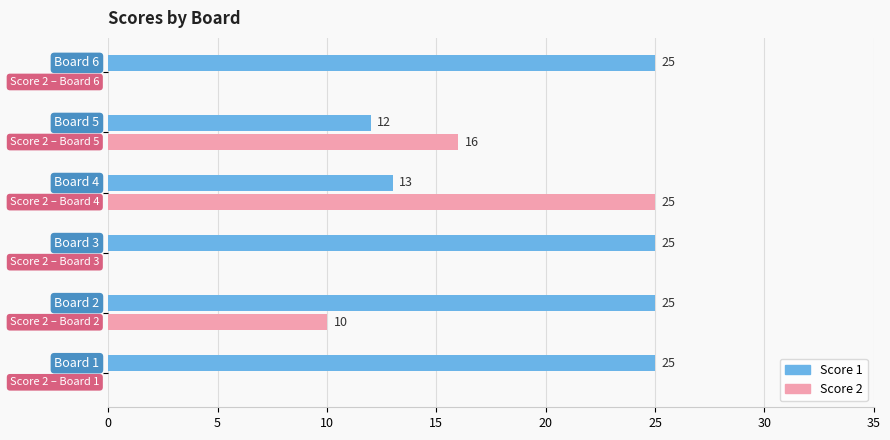

What is the maximum value for Score 2?

25